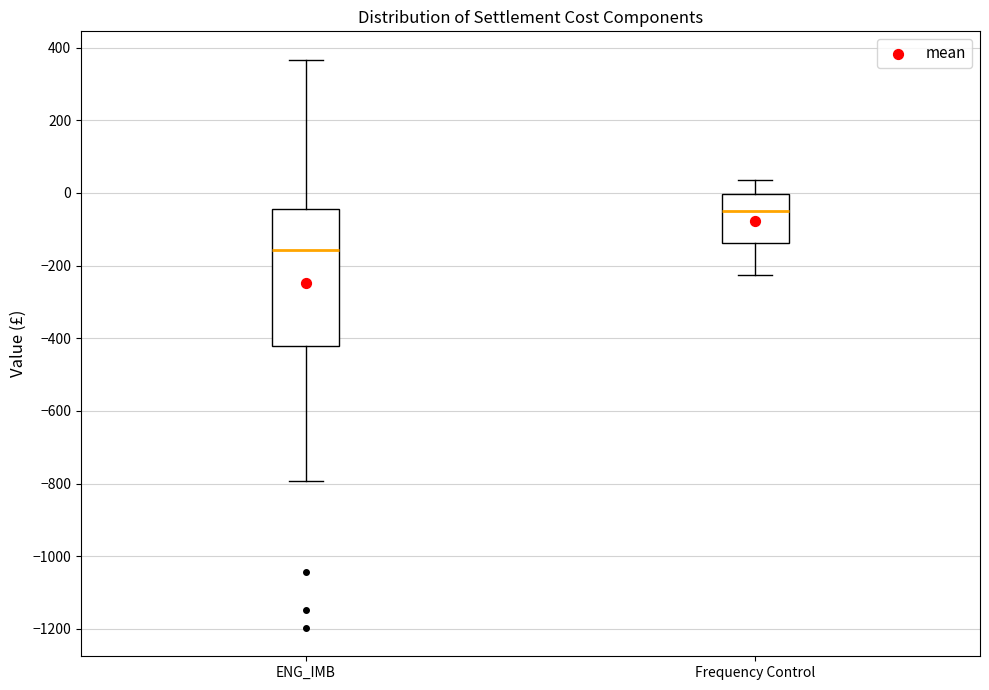

Where does the median line of the box for ENG_IMB sit on the y-axis? The values are not printed on the chart, so give them approximately, as read against the axis.

-160